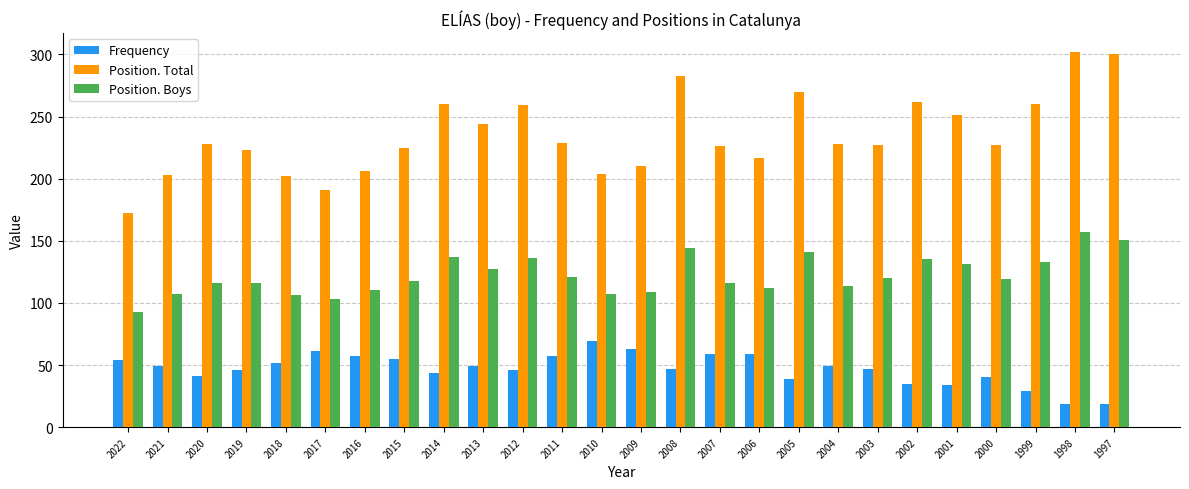

The Position. Boys series shows 33 at 2001. True or false?

False